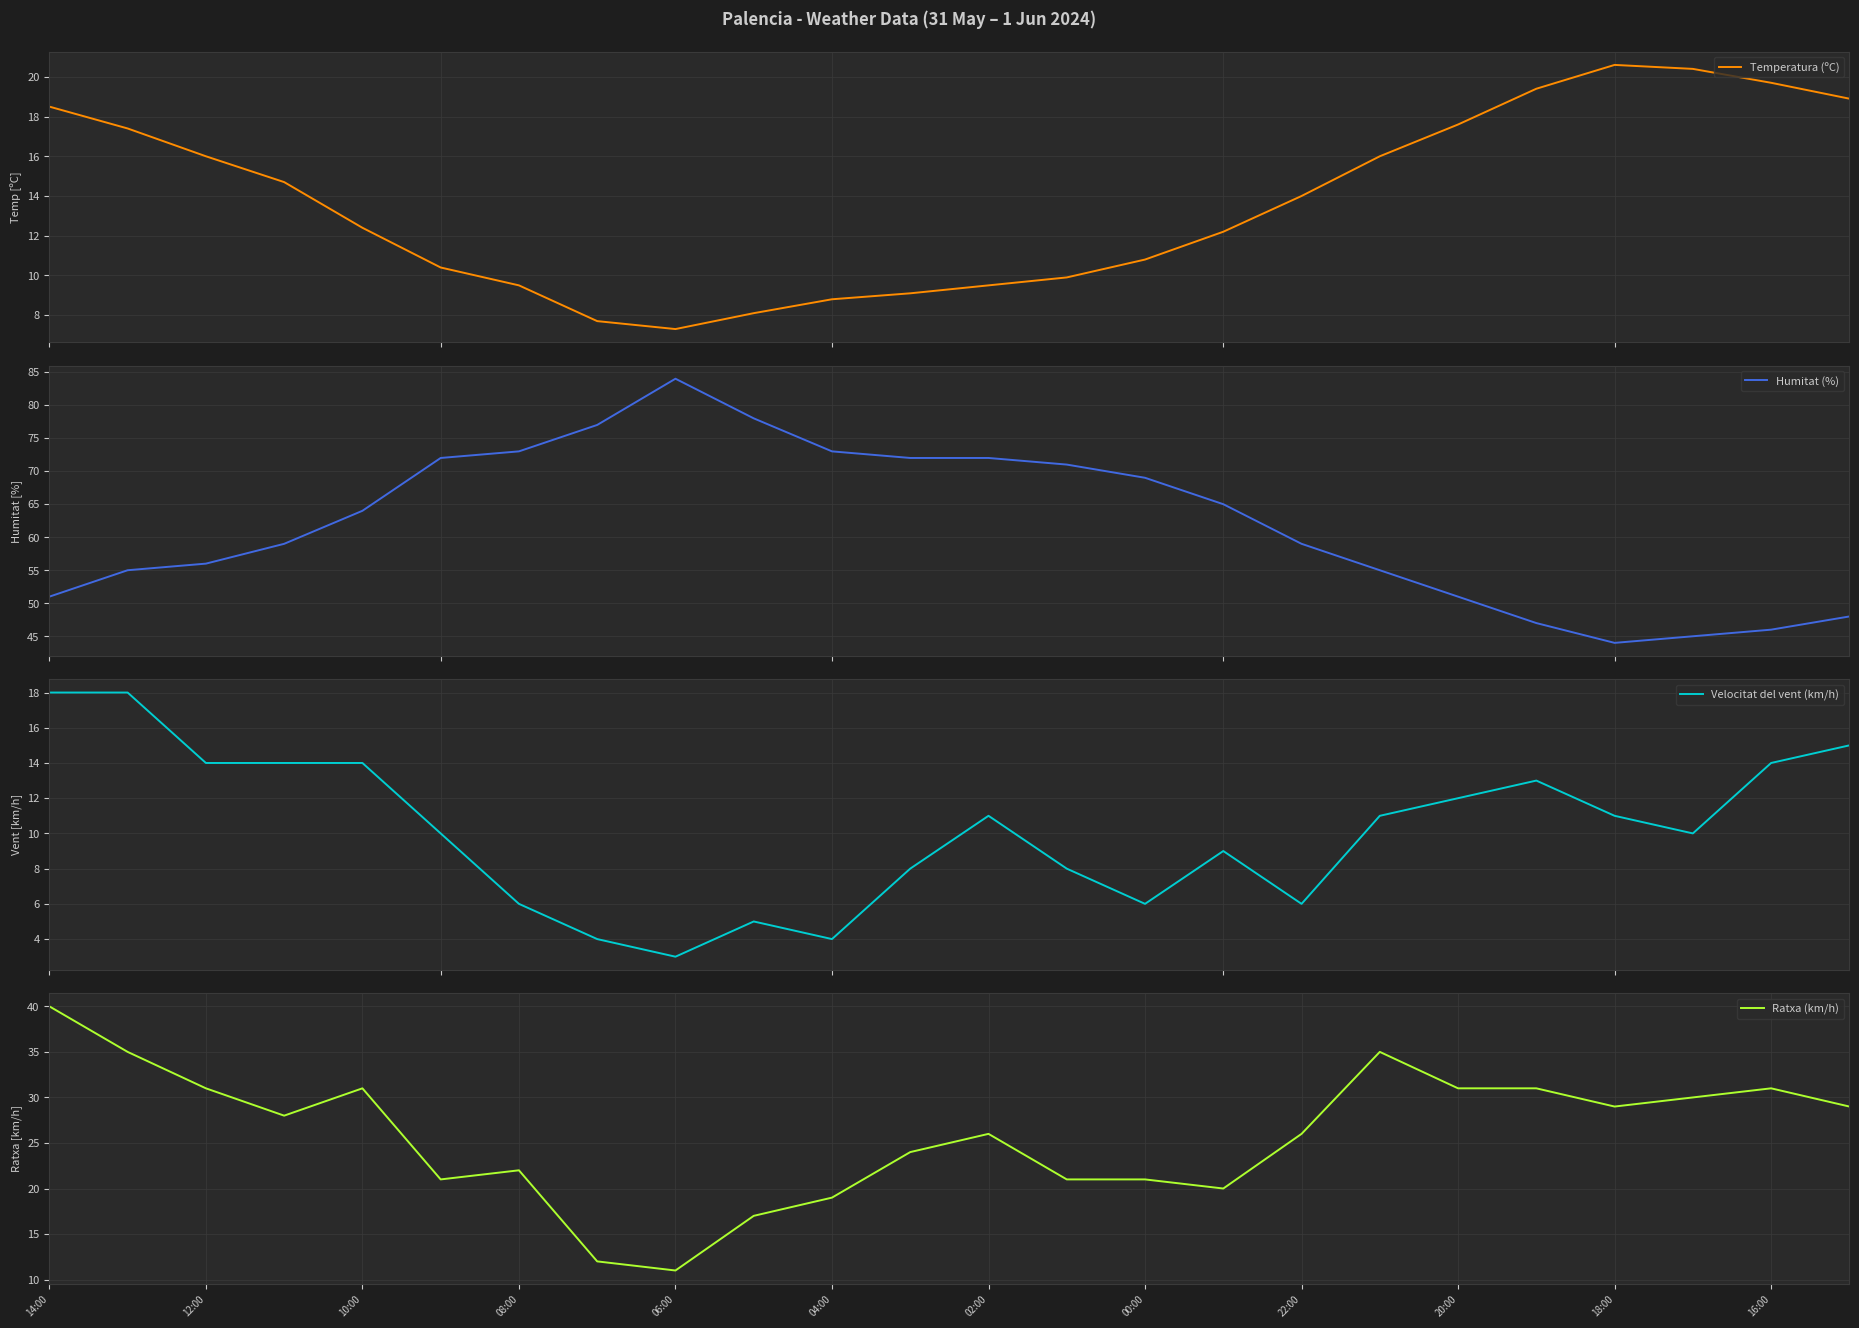

What is the approximate value of Temperatura (ºC) at 15?

12.2